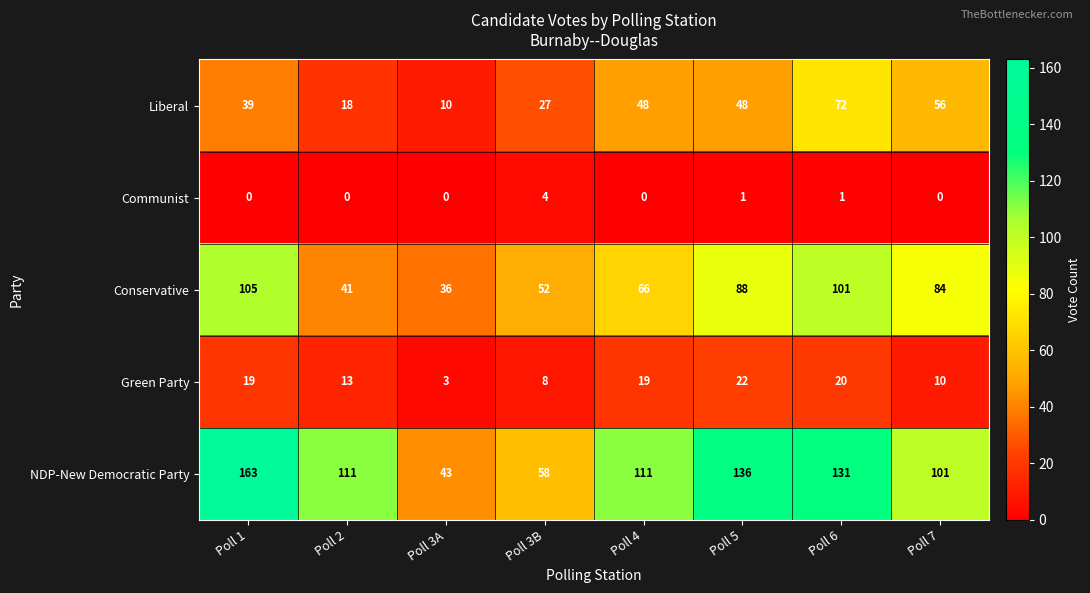

What is the difference between the maximum and minimum values in the NDP-New Democratic Party series?

120